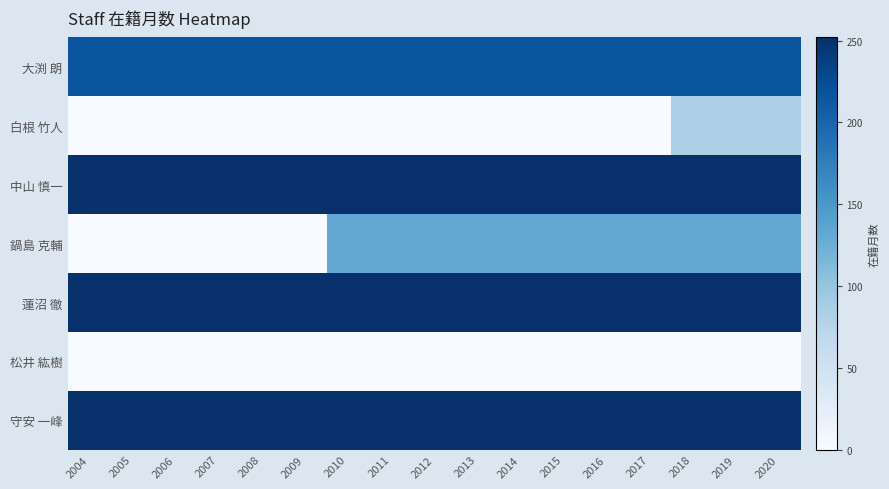

How many data points does each series have?

17